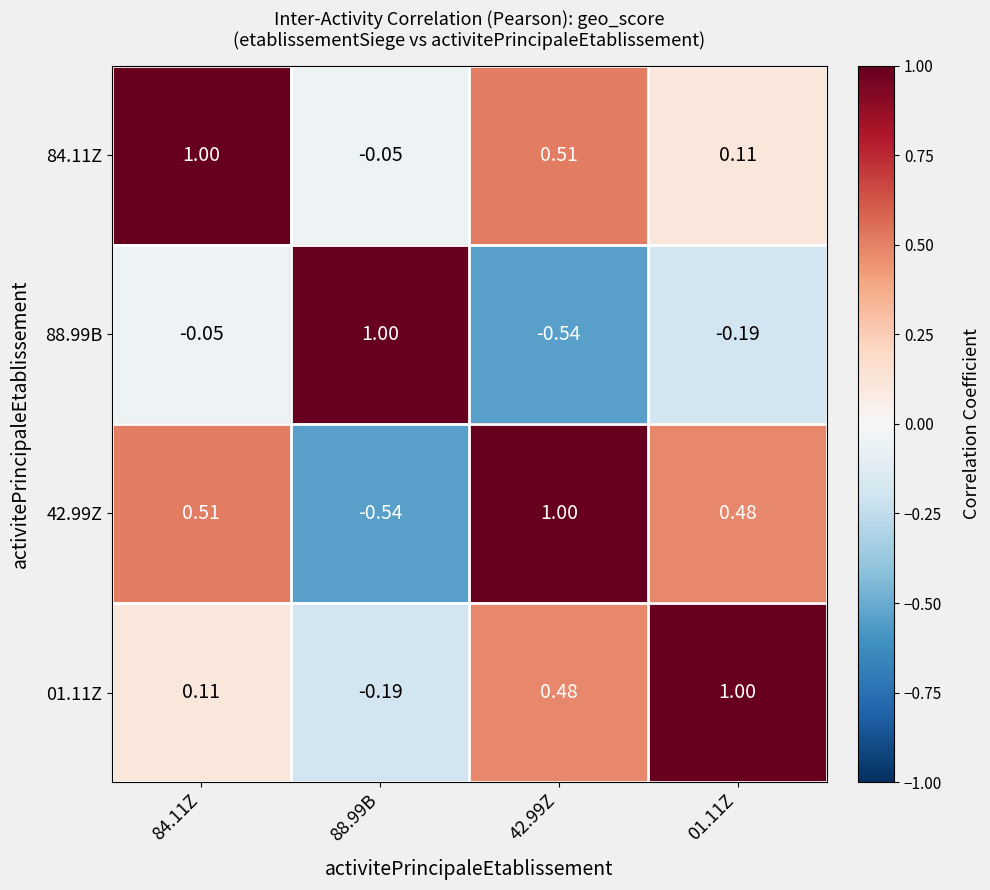

How many positive values does the 01.11Z series have?

3